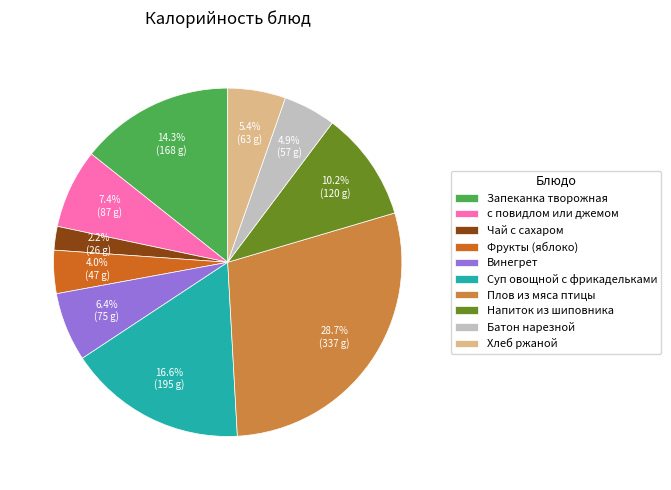

Is Винегрет the majority of the pie?

No